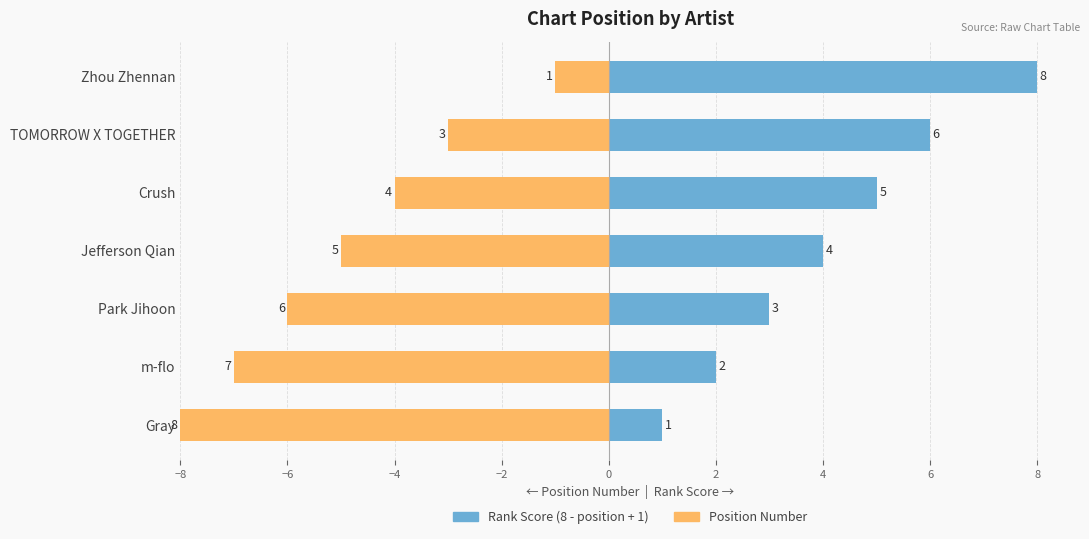

Is the value of Position Number at 2 greater than the value of Chart Position (rank score) at −2?

No